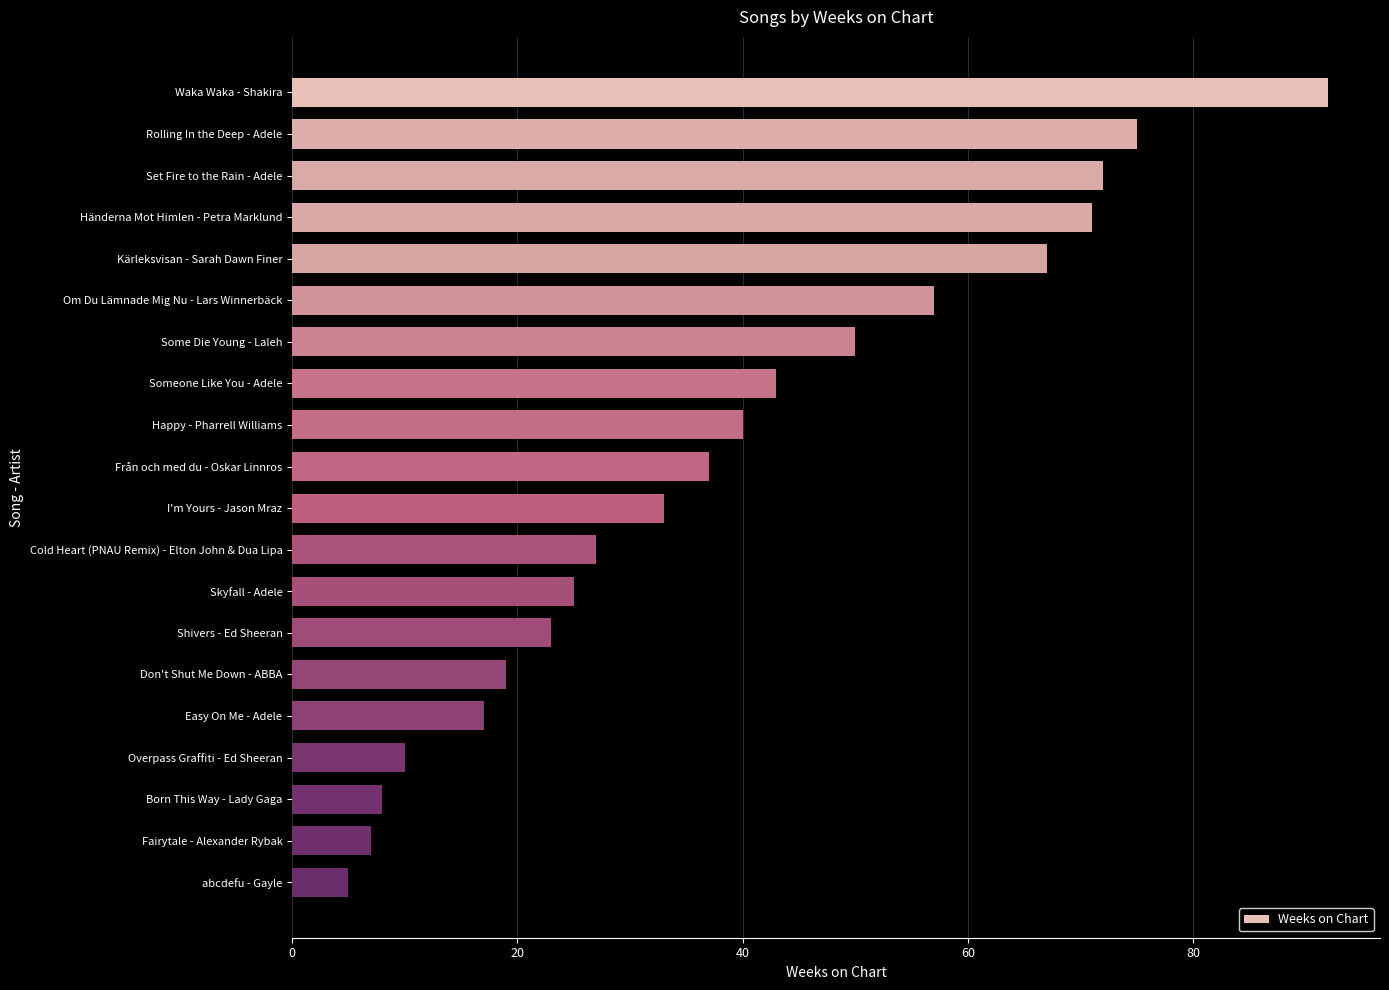

Rank the categories by value from lowest to highest.

abcdefu - Gayle, Fairytale - Alexander Rybak, Born This Way - Lady Gaga, Overpass Graffiti - Ed Sheeran, Easy On Me - Adele, Don't Shut Me Down - ABBA, Shivers - Ed Sheeran, Skyfall - Adele, Cold Heart (PNAU Remix) - Elton John & Dua Lipa, I'm Yours - Jason Mraz, Från och med du - Oskar Linnros, Happy - Pharrell Williams, Someone Like You - Adele, Some Die Young - Laleh, Om Du Lämnade Mig Nu - Lars Winnerbäck, Kärleksvisan - Sarah Dawn Finer, Händerna Mot Himlen - Petra Marklund, Set Fire to the Rain - Adele, Rolling In the Deep - Adele, Waka Waka - Shakira